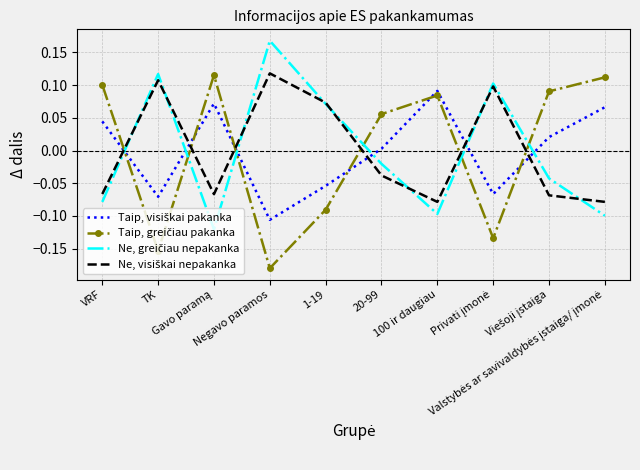

Where is the first local minimum for Taip, visiškai pakanka?

TK